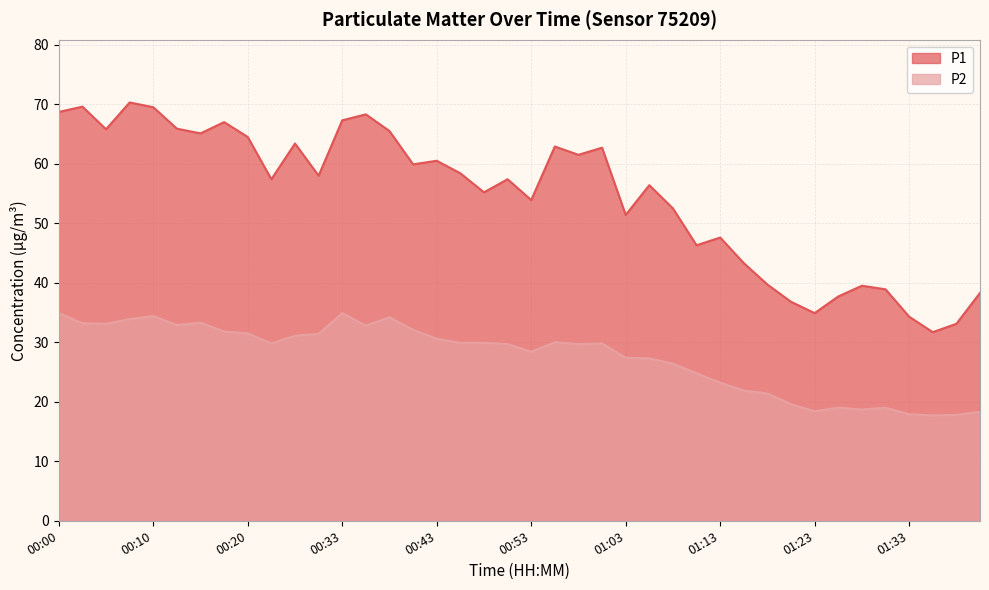

How many interior local peaks does the P2 series have?

8